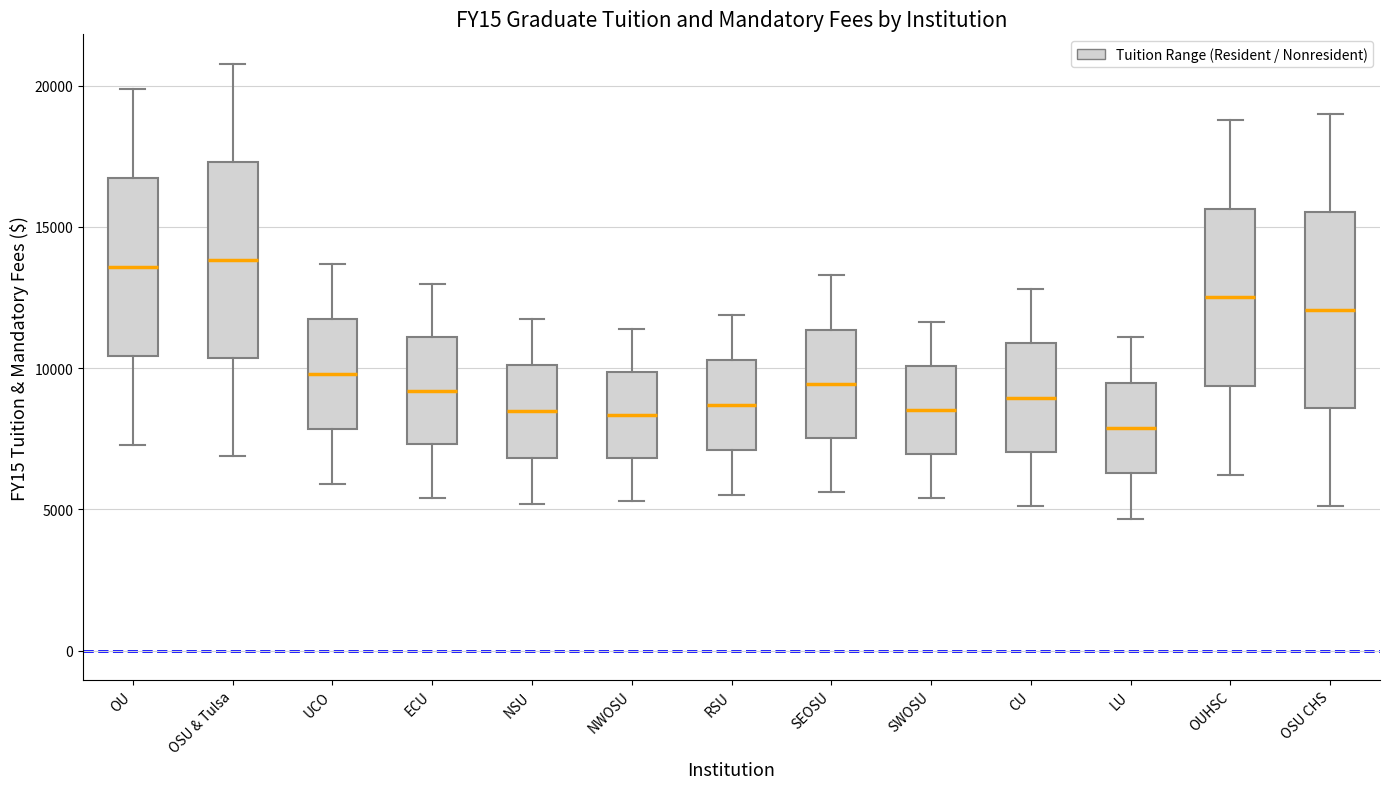

Reading left to right, transcribe this box plot: for each box, give where its median line is, the range the box spans, and where its two whiskers end, as read against the y-axis. The values are not printed on the chart, so give them approximately, as read against the axis.

OU: median 13500, box 10500 to 16500, whiskers 7500 to 20000
OSU & Tulsa: median 14000, box 10500 to 17500, whiskers 7000 to 21000
UCO: median 10000, box 8000 to 11500, whiskers 6000 to 13500
ECU: median 9000, box 7500 to 11000, whiskers 5500 to 13000
NSU: median 8500, box 7000 to 10000, whiskers 5000 to 11500
NWOSU: median 8500, box 7000 to 10000, whiskers 5500 to 11500
RSU: median 8500, box 7000 to 10500, whiskers 5500 to 12000
SEOSU: median 9500, box 7500 to 11500, whiskers 5500 to 13500
SWOSU: median 8500, box 7000 to 10000, whiskers 5500 to 11500
CU: median 9000, box 7000 to 11000, whiskers 5000 to 13000
LU: median 8000, box 6500 to 9500, whiskers 4500 to 11000
OUHSC: median 12500, box 9500 to 15500, whiskers 6000 to 19000
OSU CHS: median 12000, box 8500 to 15500, whiskers 5000 to 19000